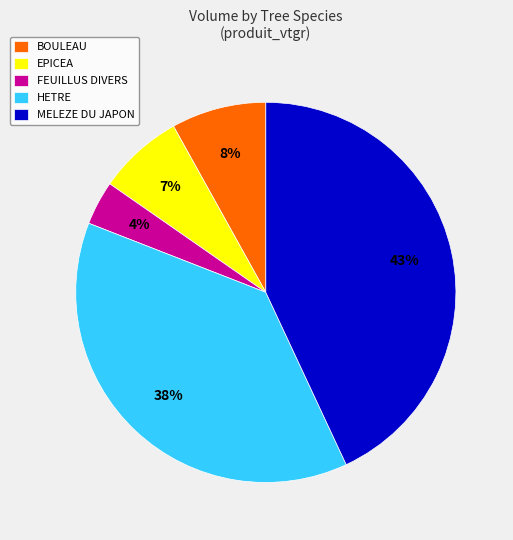

Rank the categories by value from lowest to highest.

FEUILLUS DIVERS, EPICEA, BOULEAU, HETRE, MELEZE DU JAPON